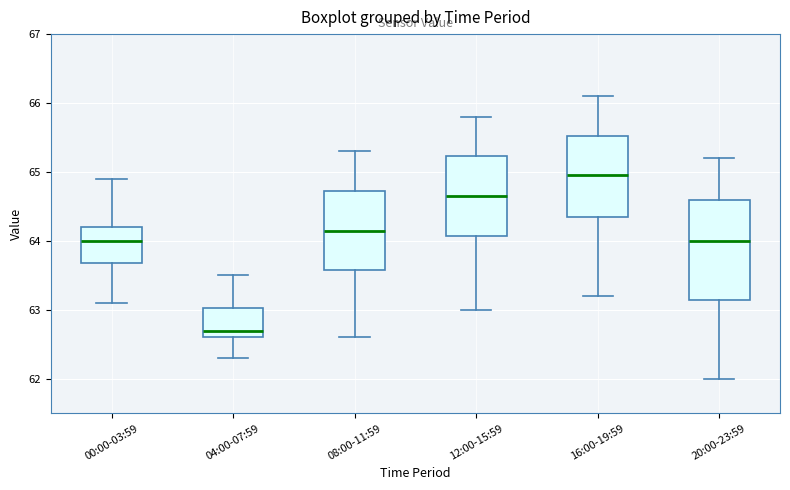

Where does the median line of the box for 00:00-03:59 sit on the y-axis? The values are not printed on the chart, so give them approximately, as read against the axis.

64.0